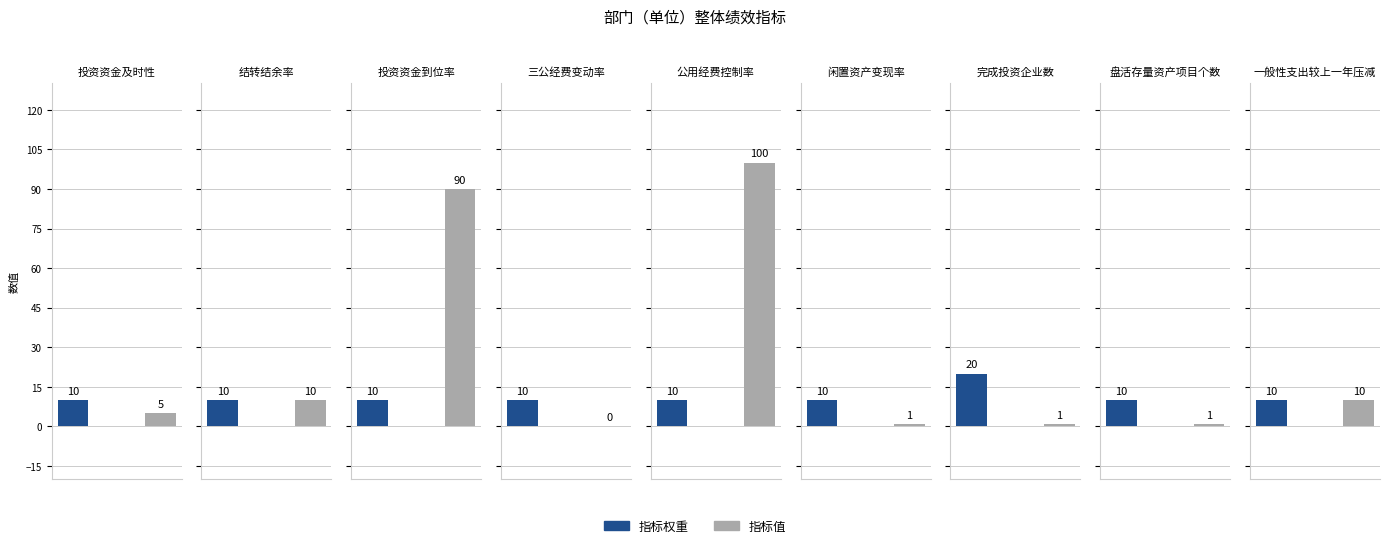

Which category has the highest value across all series?

公用经费控制率